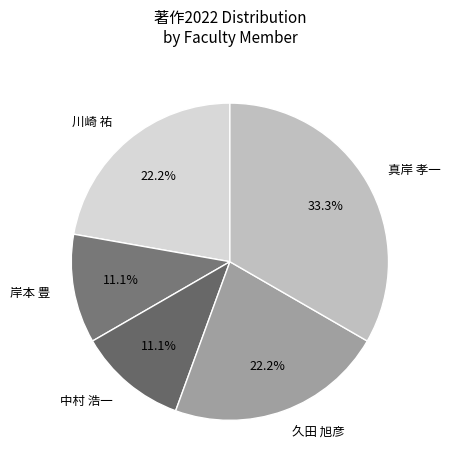

What percentage is the 久田 旭彦 slice, to the nearest percent?

22%